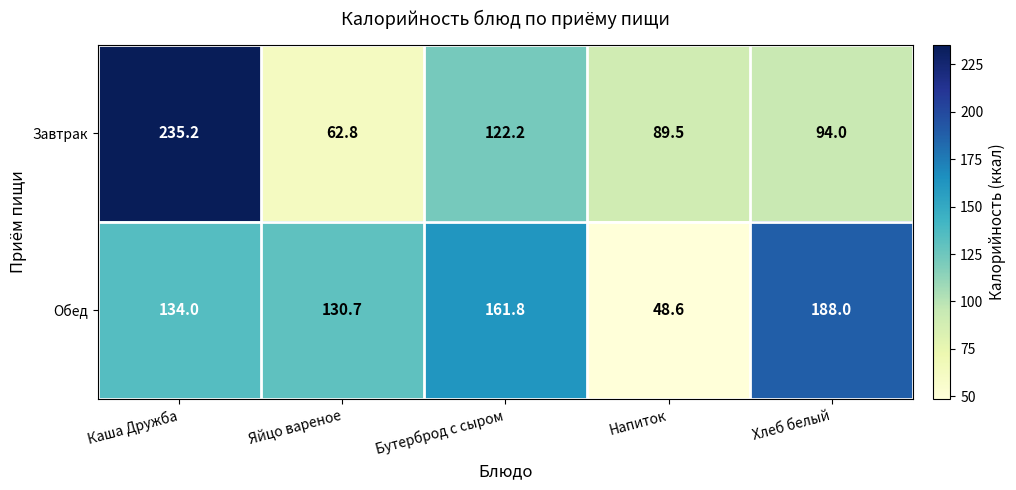

Reading right to left, extract all data points from this chart.

Завтрак: Хлеб белый=94.0	Напиток=89.5	Бутерброд с сыром=122.2	Яйцо вареное=62.8	Каша Дружба=235.2
Обед: Хлеб белый=188.0	Напиток=48.6	Бутерброд с сыром=161.8	Яйцо вареное=130.7	Каша Дружба=134.0